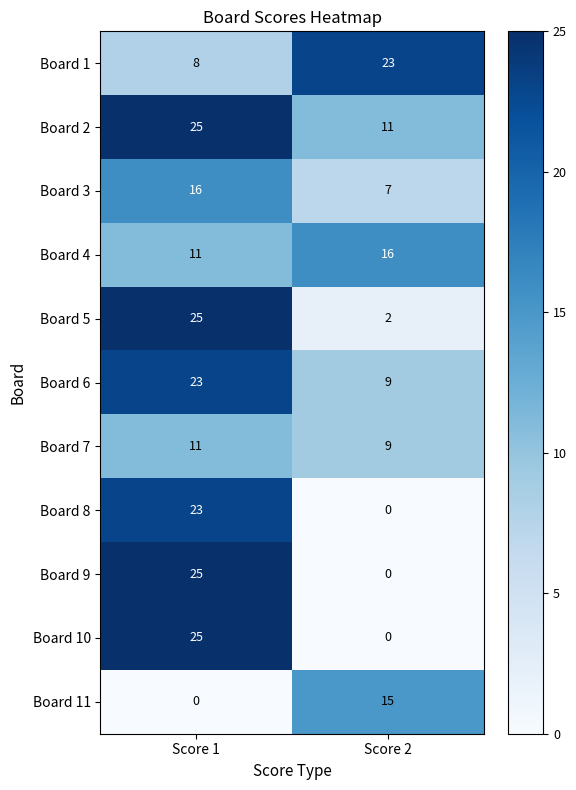

At which category is the sum across all series the highest?

Score 1